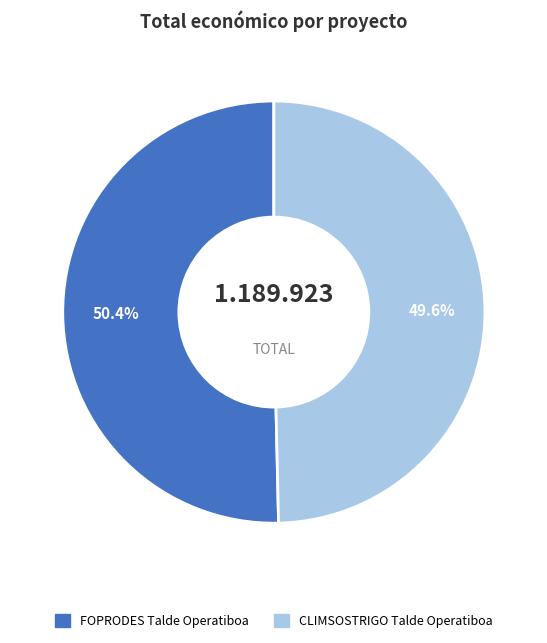

What is the smallest slice in the pie chart?

CLIMSOSTRIGO Talde Operatiboa